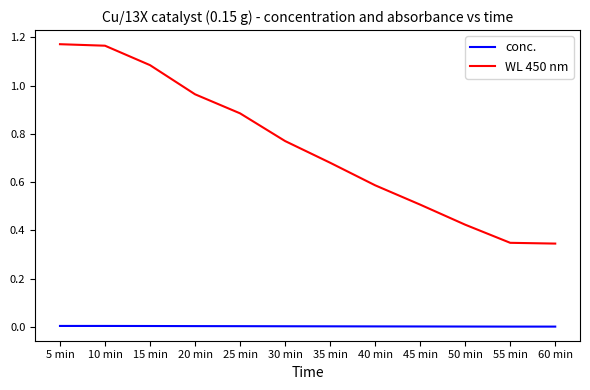

Which series changed the most between 20 min and 35 min?

WL 450 nm